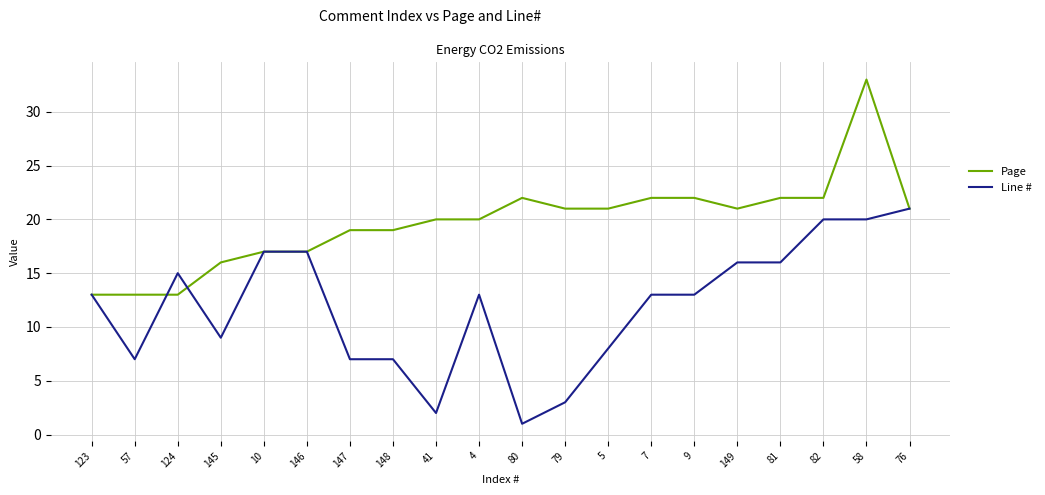

True or false: Page has a value of 19 at 123.

False